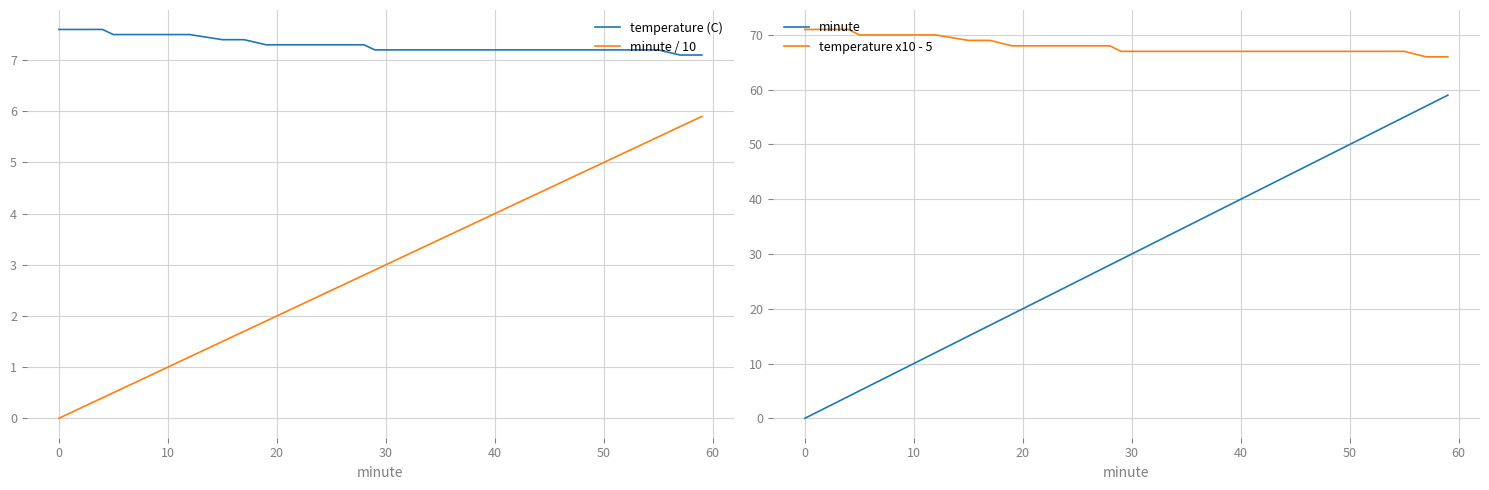

True or false: temperature (C) and minute / 10 cross at least once.

False